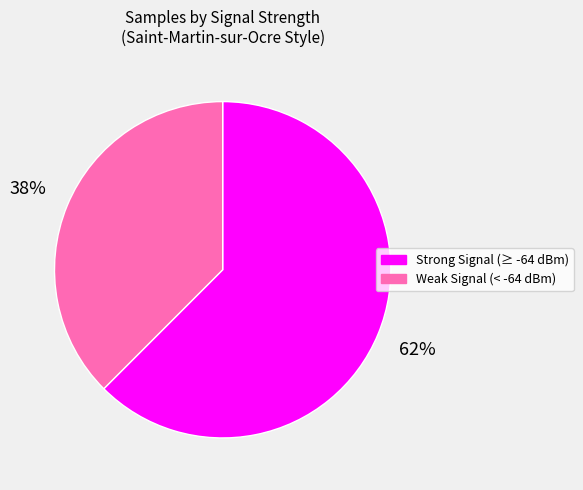

To the nearest percent, what is the average slice percentage?

50%